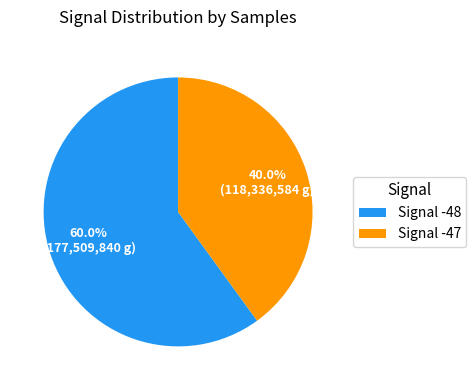

Which category has the biggest portion of the pie?

Signal -48